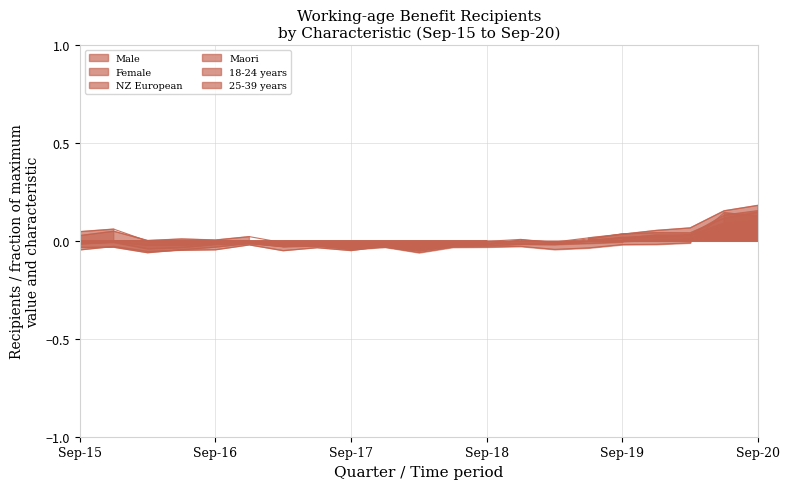

Is it true that 25-39 years equals -0.0 at Mar-18?

False